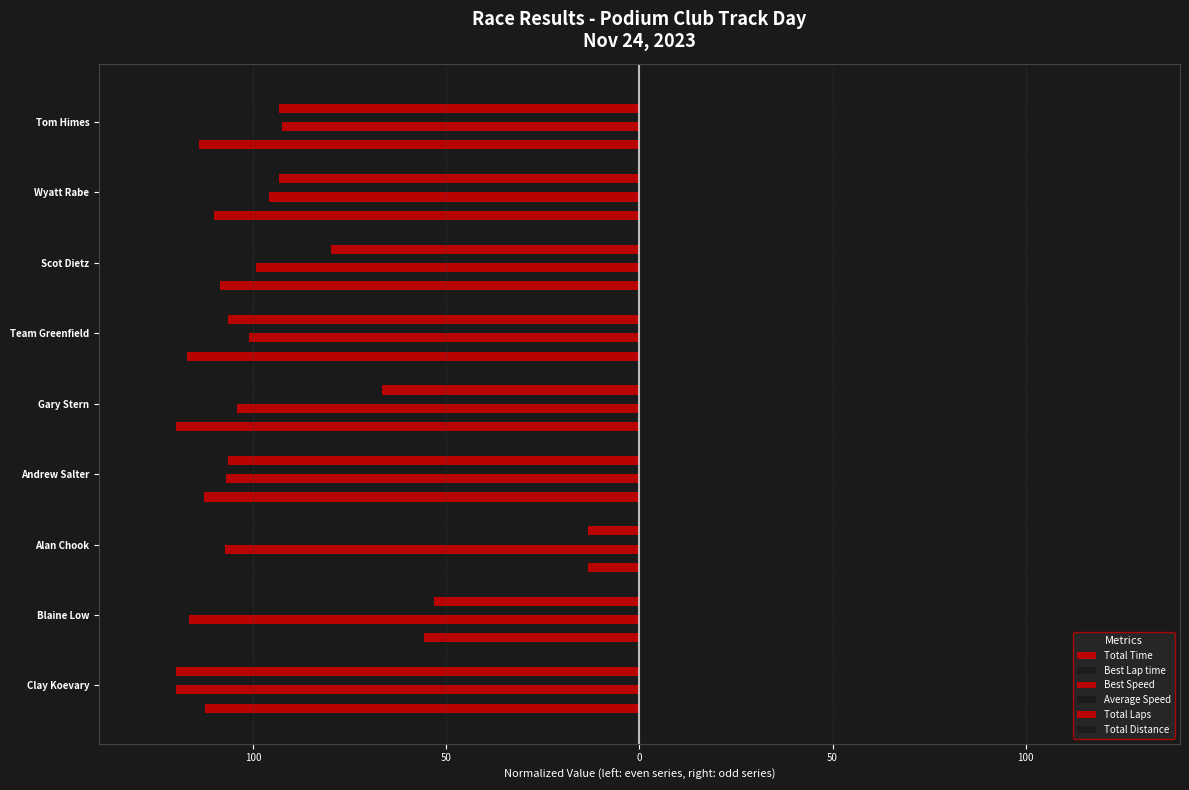

At how many categories does at least one series exceed 53?

9